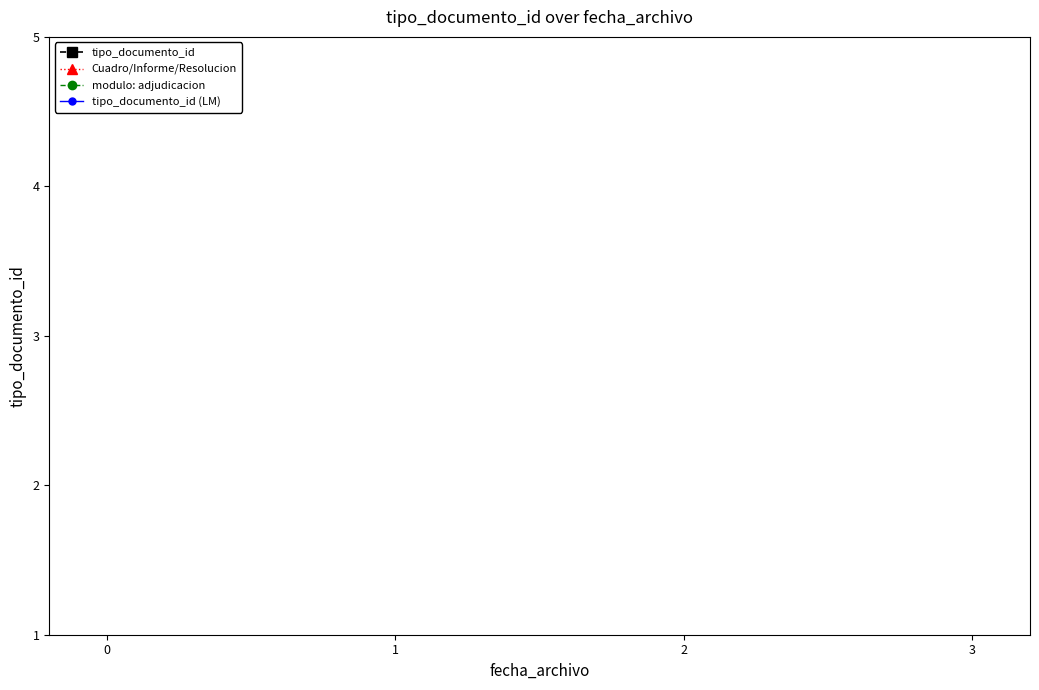

True or false: Cuadro/Informe/Resolucion and tipo_documento_id (LM) cross at least once.

False